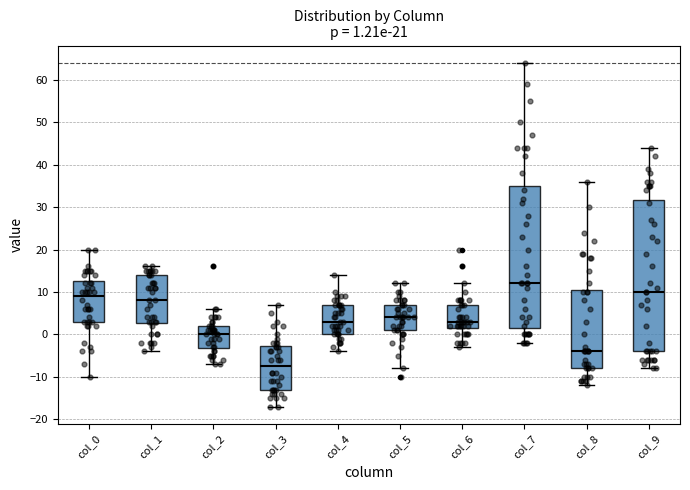

Which box is the tallest, from its lower edge to its upper edge?

col_9